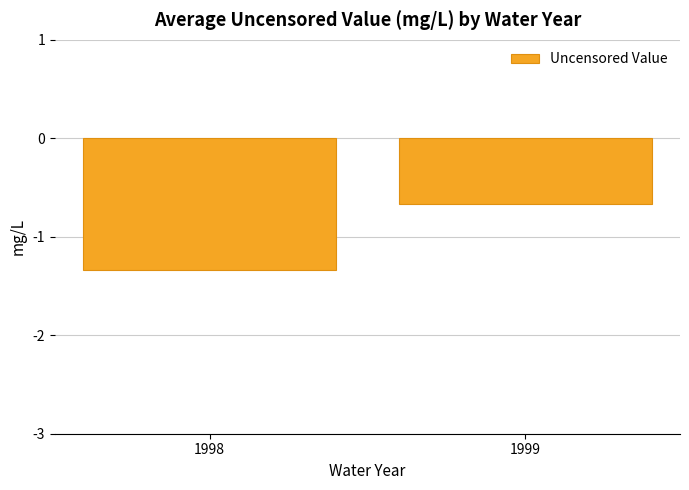

Reading left to right, extract all data points from this chart.

1998=-1.3	1999=-0.7